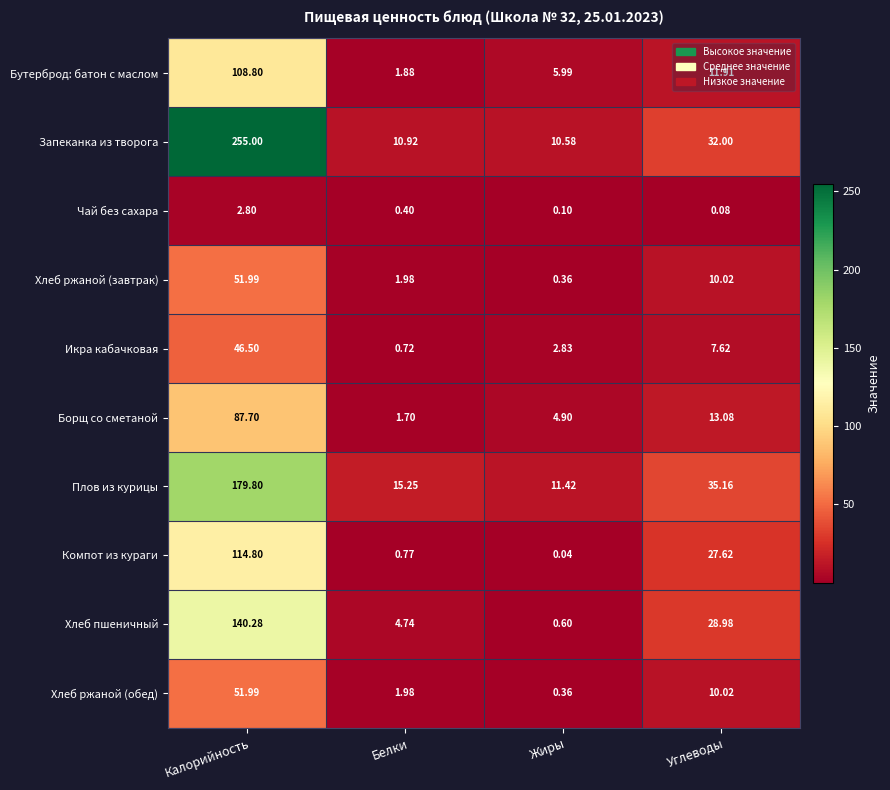

At which category is the sum across all series the highest?

Калорийность